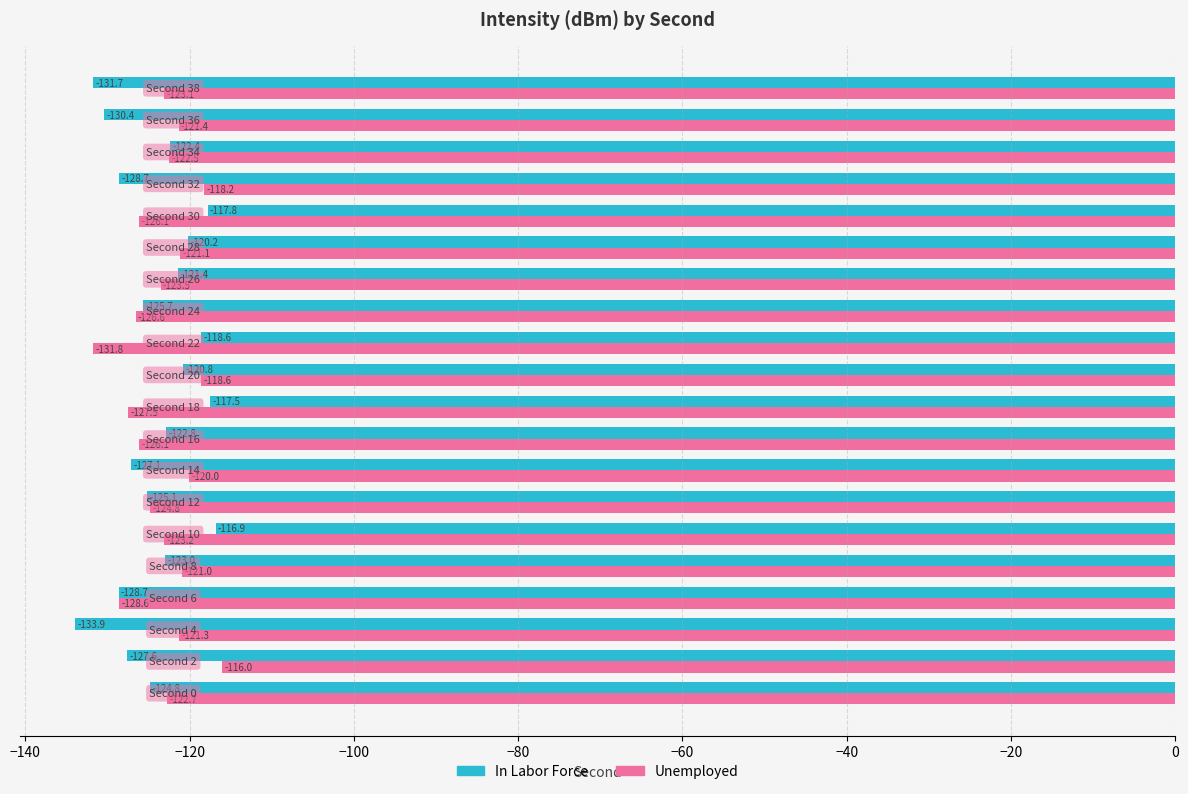

What are all the series names shown in the legend?

In Labor Force, Unemployed